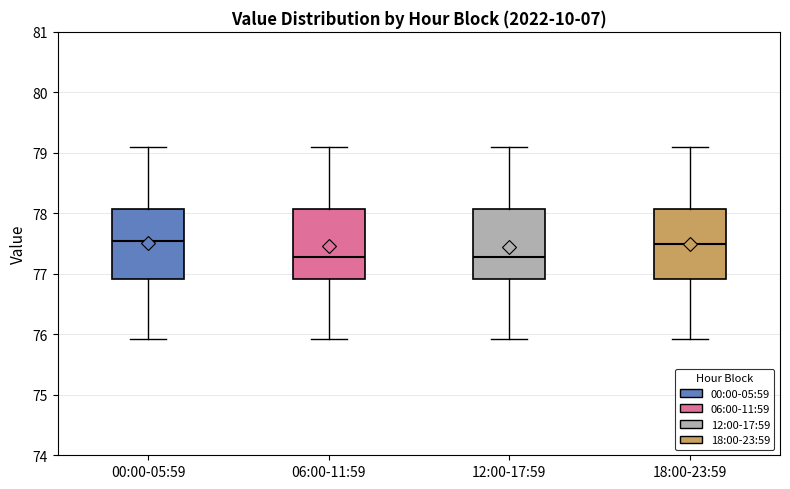

Reading left to right, transcribe this box plot: for each box, give where its median line is, the range the box spans, and where its two whiskers end, as read against the y-axis. The values are not printed on the chart, so give them approximately, as read against the axis.

00:00-05:59: median 77.5, box 76.9 to 78.1, whiskers 75.9 to 79.1
06:00-11:59: median 77.3, box 76.9 to 78.1, whiskers 75.9 to 79.1
12:00-17:59: median 77.3, box 76.9 to 78.1, whiskers 75.9 to 79.1
18:00-23:59: median 77.5, box 76.9 to 78.1, whiskers 75.9 to 79.1